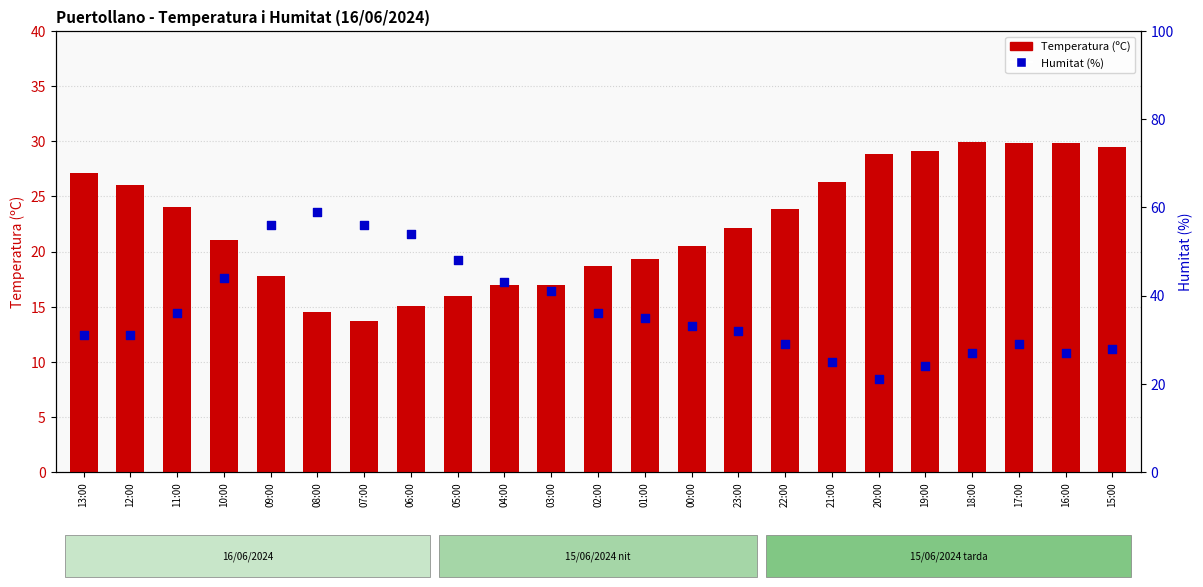

Which series reaches the minimum Y coordinate?

Temperatura (ºC)